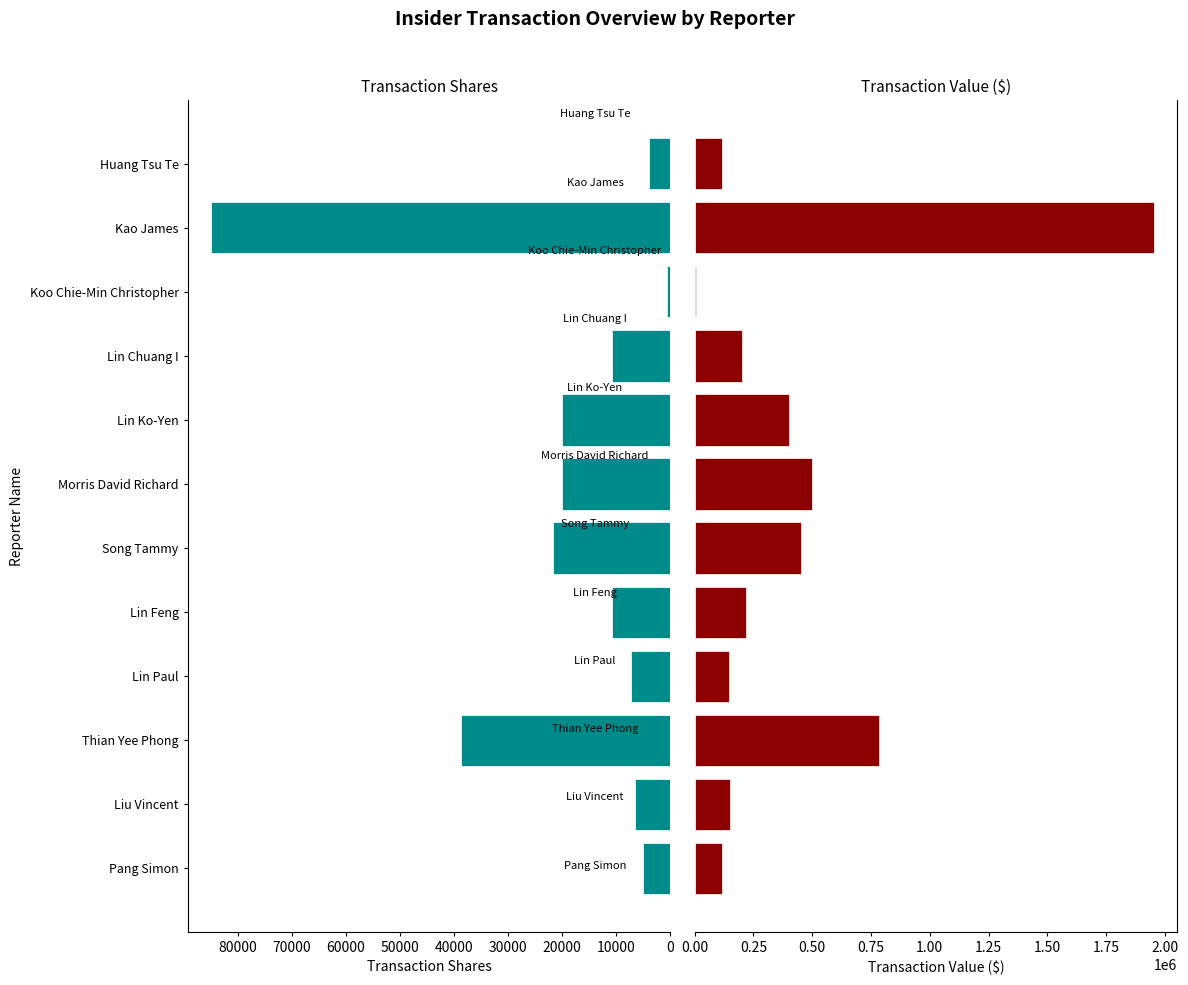

Which series changed the most between Thian Yee Phong and Lin Chuang I?

transactionValue